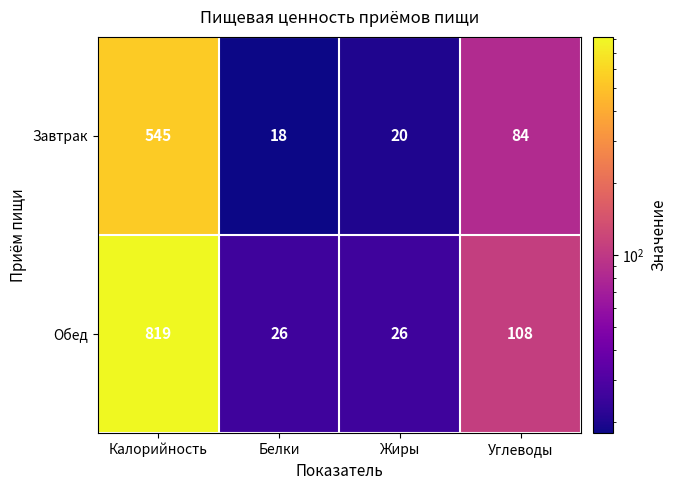

Count the Обед values in the range 26 to 819.

4